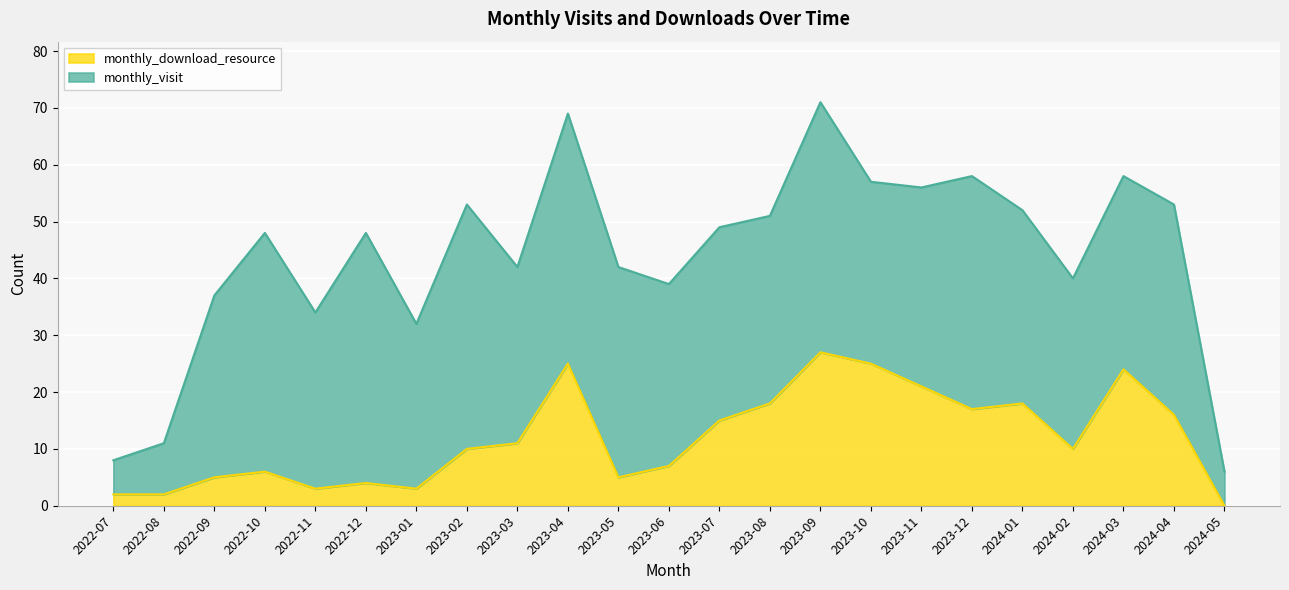

Rank the categories by value from highest to lowest.

2023-09, 2023-04, 2023-10, 2024-03, 2023-11, 2023-08, 2024-01, 2023-12, 2024-04, 2023-07, 2023-03, 2023-02, 2024-02, 2023-06, 2022-10, 2022-09, 2023-05, 2022-12, 2022-11, 2023-01, 2022-07, 2022-08, 2024-05